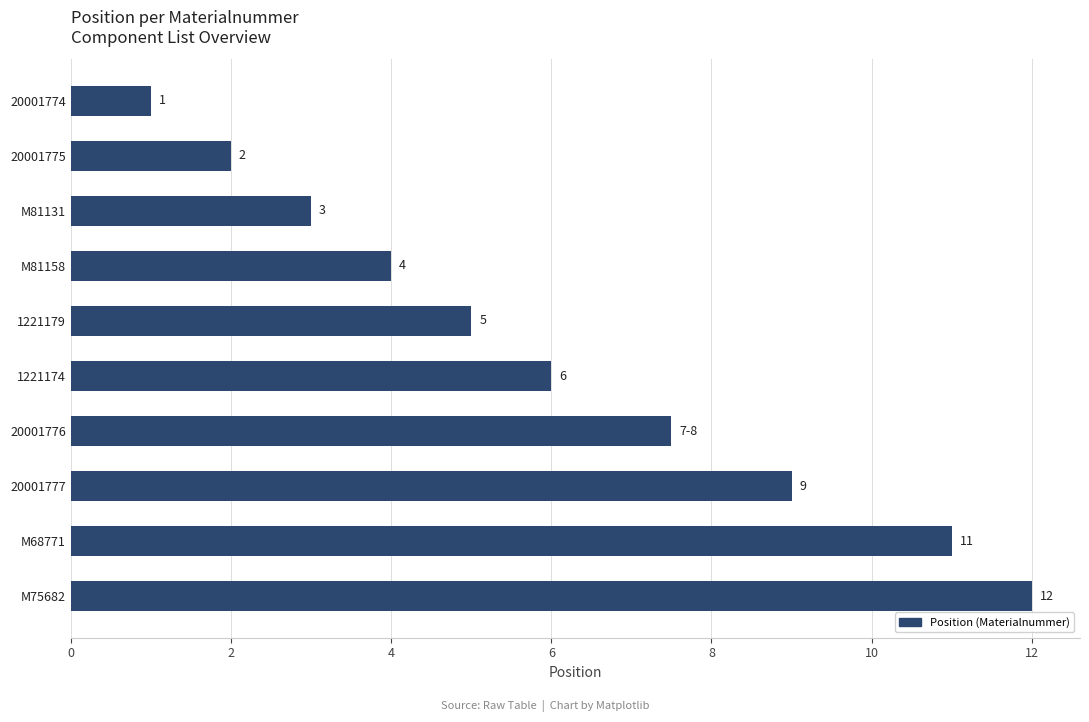

List the labels in order of value, largest first.

M75682, M68771, 20001777, 20001776, 1221174, 1221179, M81158, M81131, 20001775, 20001774